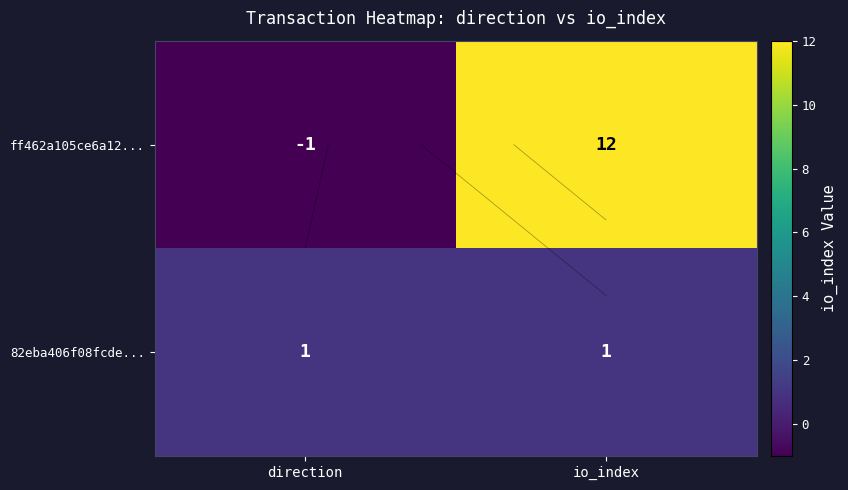

Rank the categories by ff462a105ce6a12... value from highest to lowest.

io_index, direction